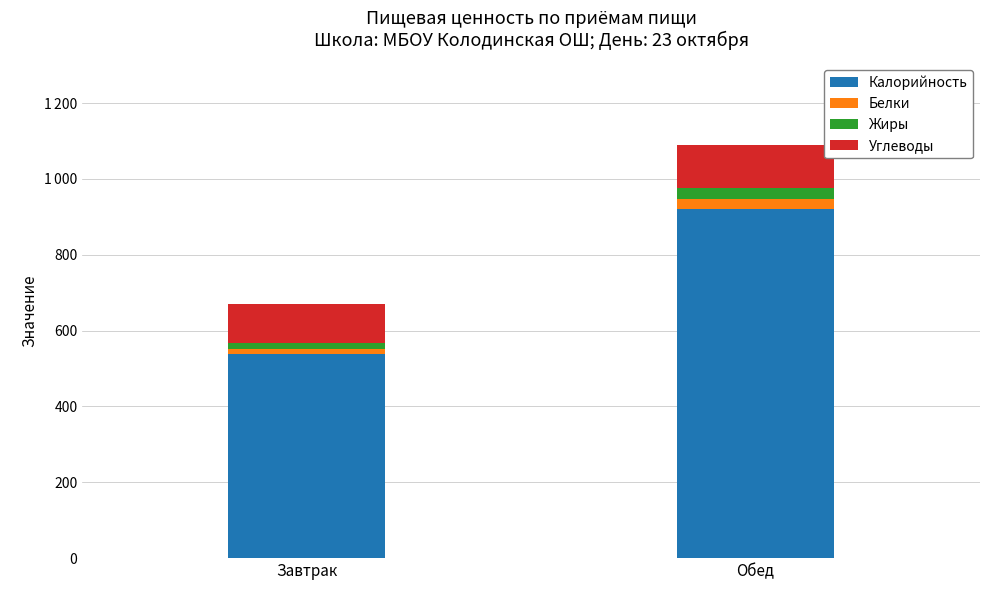

The Белки series shows 28 at Обед. True or false?

True